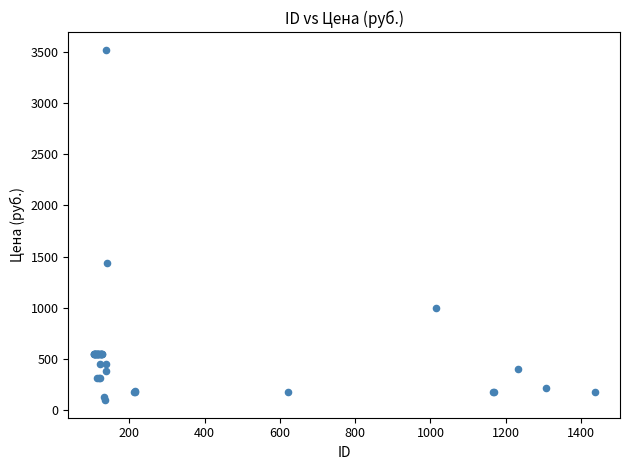

What Y value in the scatter plot is closest to 1810?

1440